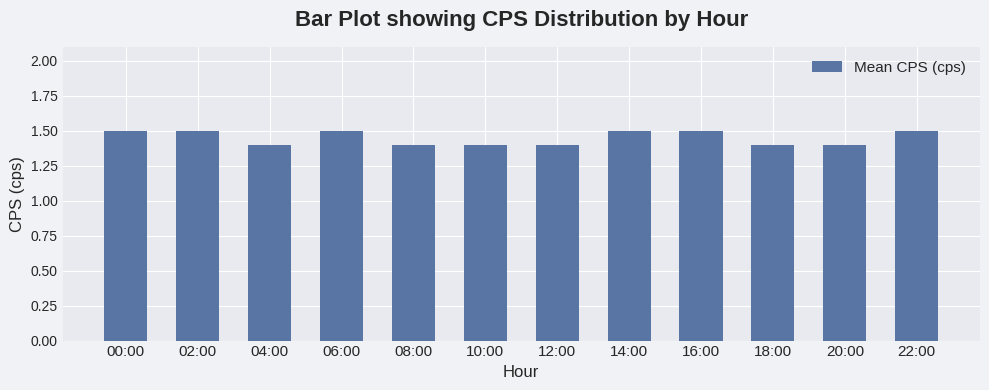

Reading left to right, list all the values displayed in this chart.

00:00=1.5	02:00=1.5	04:00=1.4	06:00=1.5	08:00=1.4	10:00=1.4	12:00=1.4	14:00=1.5	16:00=1.5	18:00=1.4	20:00=1.4	22:00=1.5